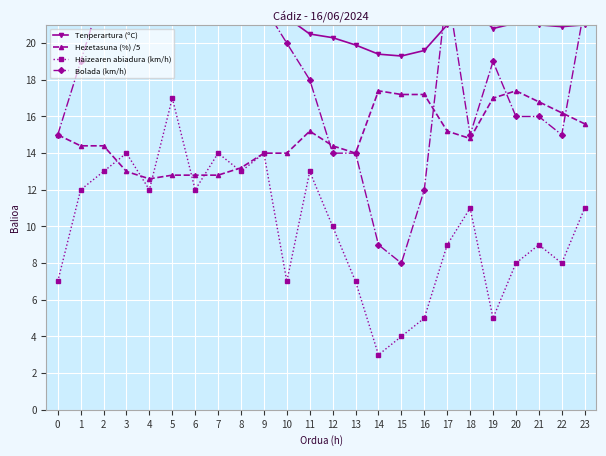

At which category does the chart reach its minimum across all series?

14